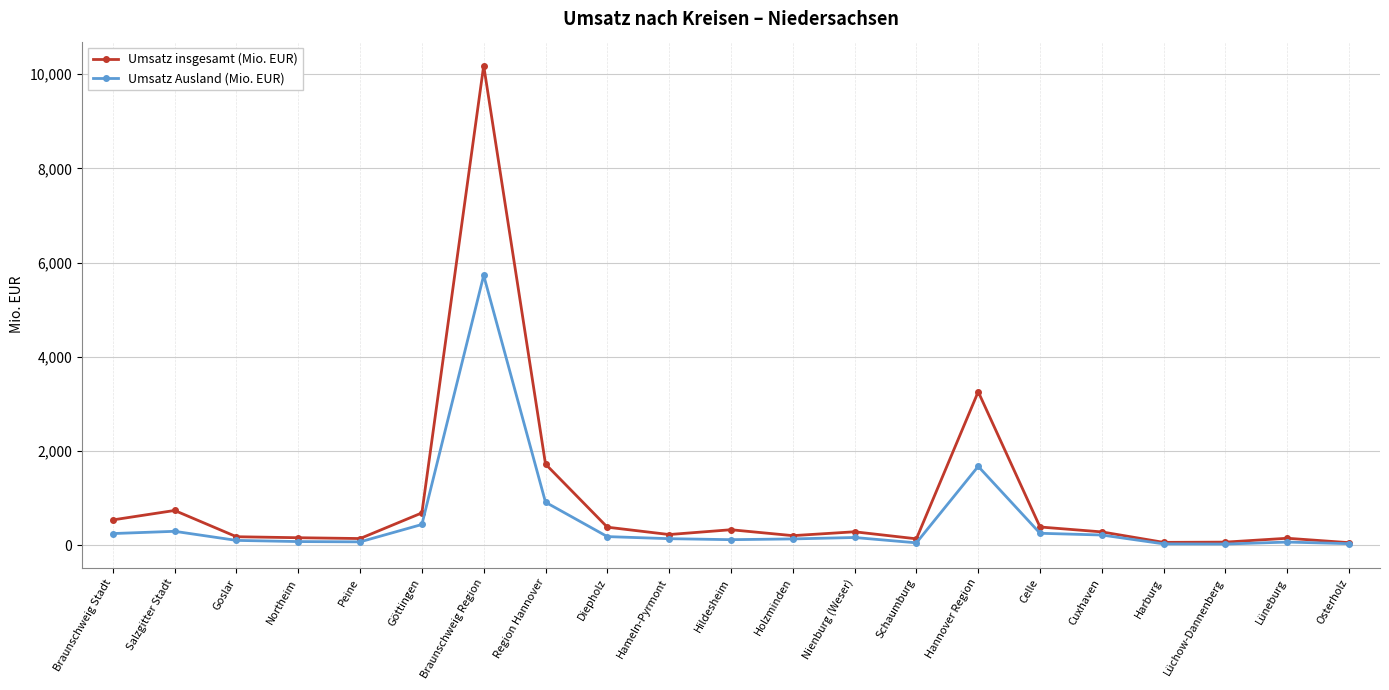

List the series in order of their peak value, highest first.

Umsatz insgesamt (Mio. EUR), Umsatz Ausland (Mio. EUR)